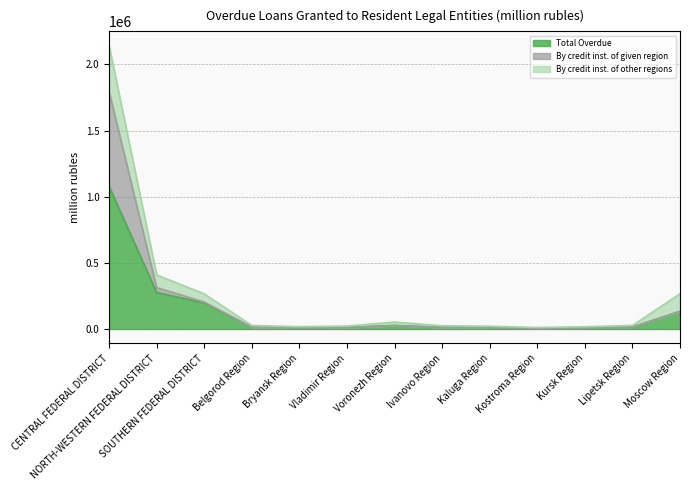

Does the chart have visible grid lines?

Yes